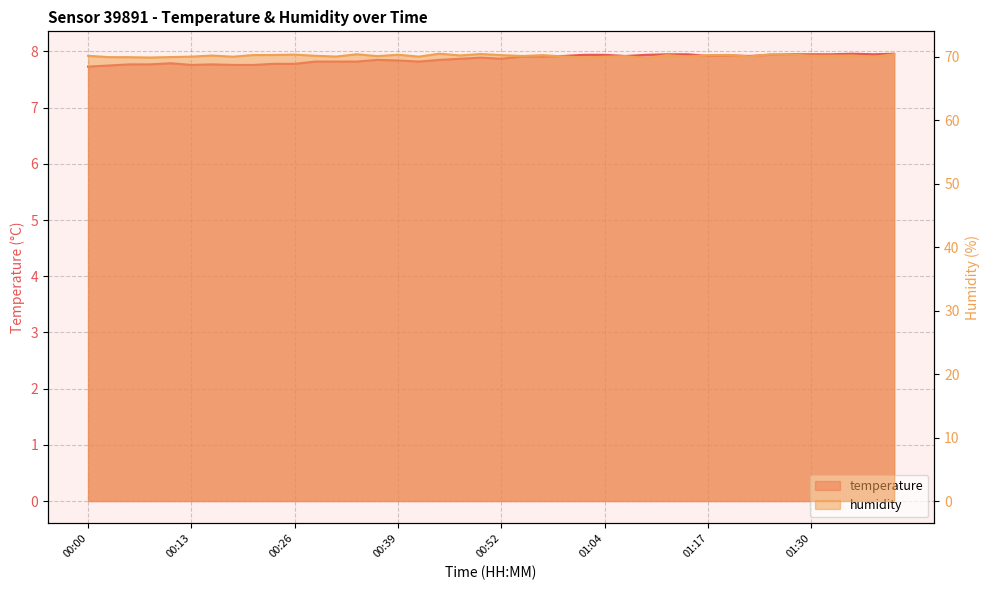

True or false: humidity and temperature cross at least once.

False